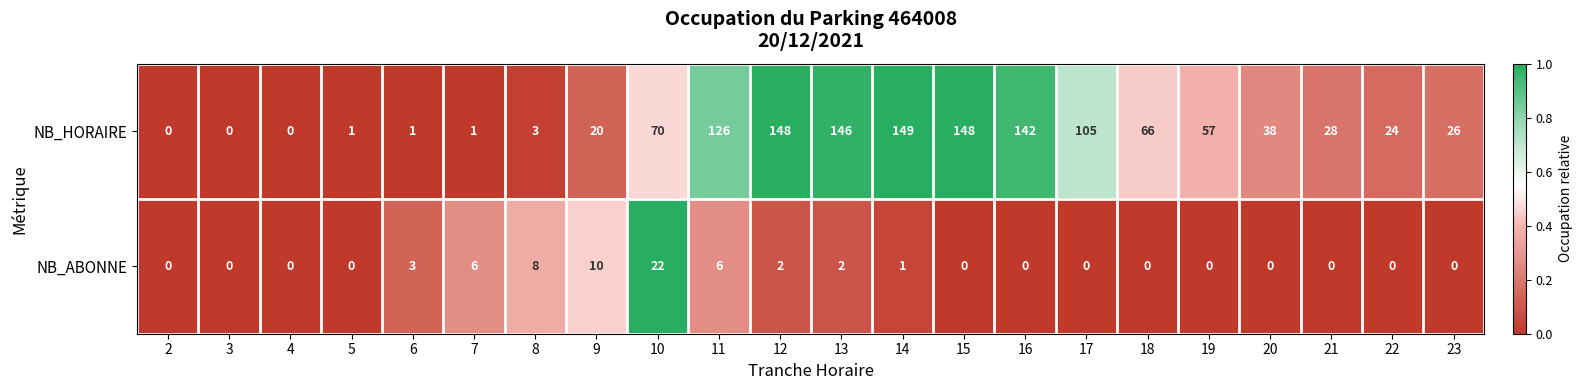

What is the greatest value displayed?

149